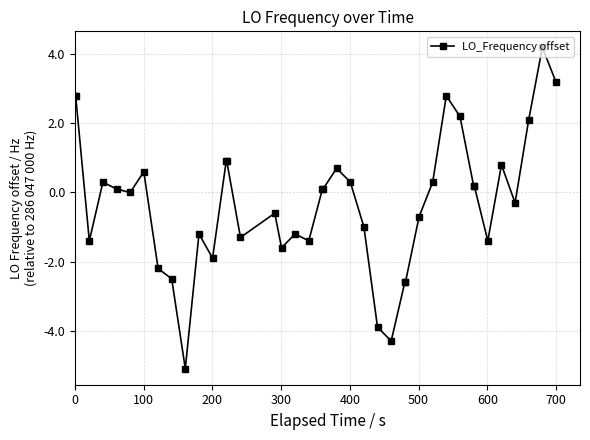

How many categories are shown in the chart?

40